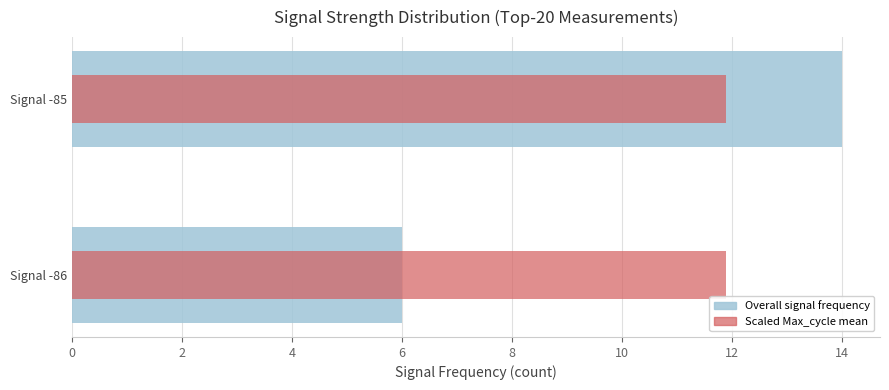

Which series changed the most between 0 and 2?

Overall signal frequency